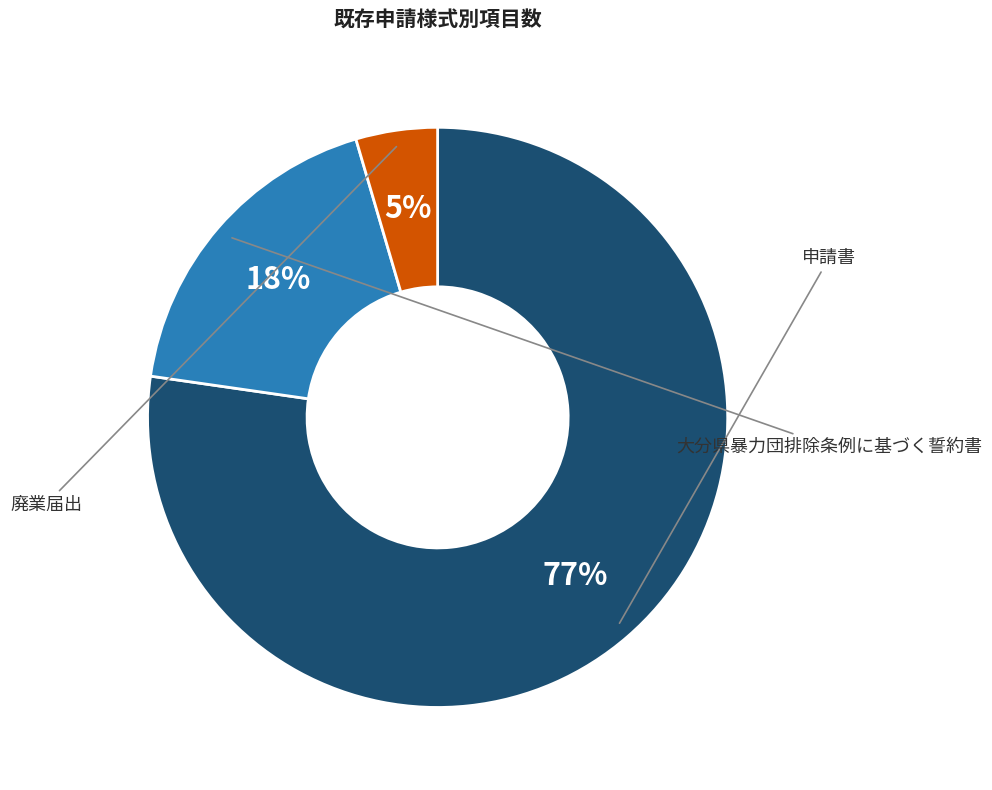

Is there a majority slice in this chart?

Yes